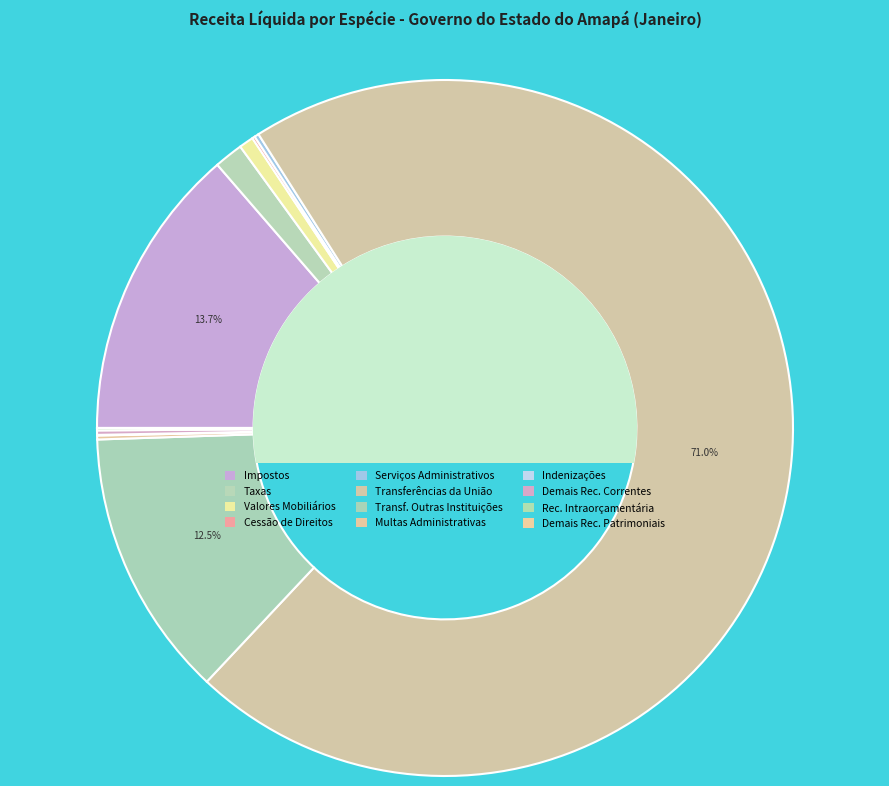

Rank the categories by value from lowest to highest.

139 - Demais Receitas Patrimoniais, 192 - Indenizações e Restituições, 721 - Receita Intraorçamentária, 136 - Cessão de Direitos, 191 - Multas Administrativas, 199 - Demais Receitas Correntes, 161 - Serviços Administrativos, 132 - Valores Mobiliários, 112 - Taxas, 175 - Transferências de Outras Instituições, 111 - Impostos, 171 - Transferências da União